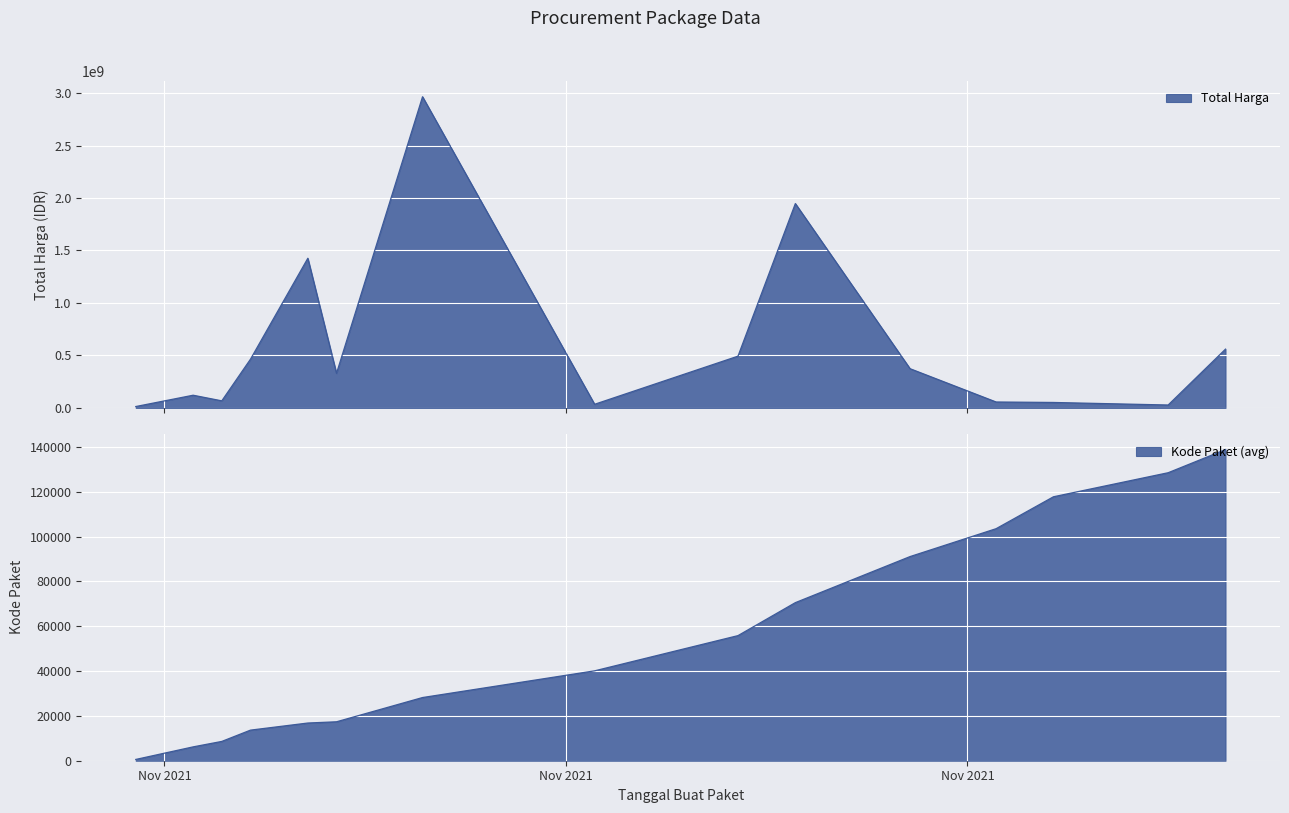

Which has a higher value, 5 or 16?

16